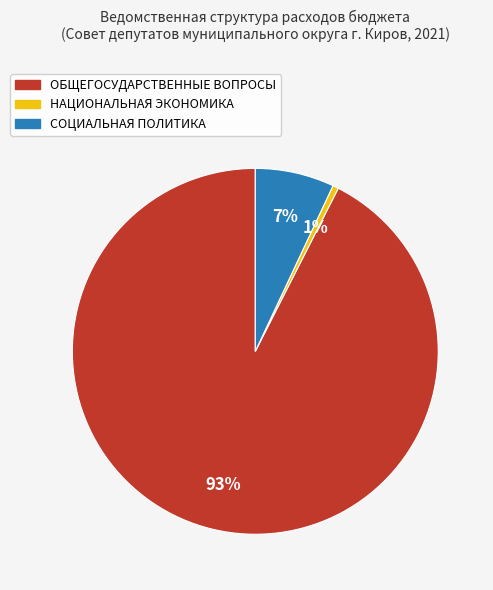

To the nearest percent, what is the average slice percentage?

33%